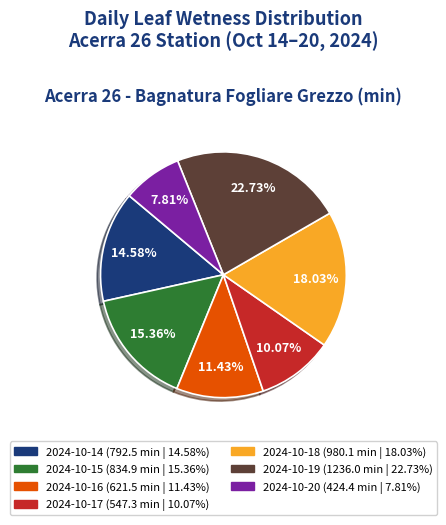

How many segments does this pie chart have?

7